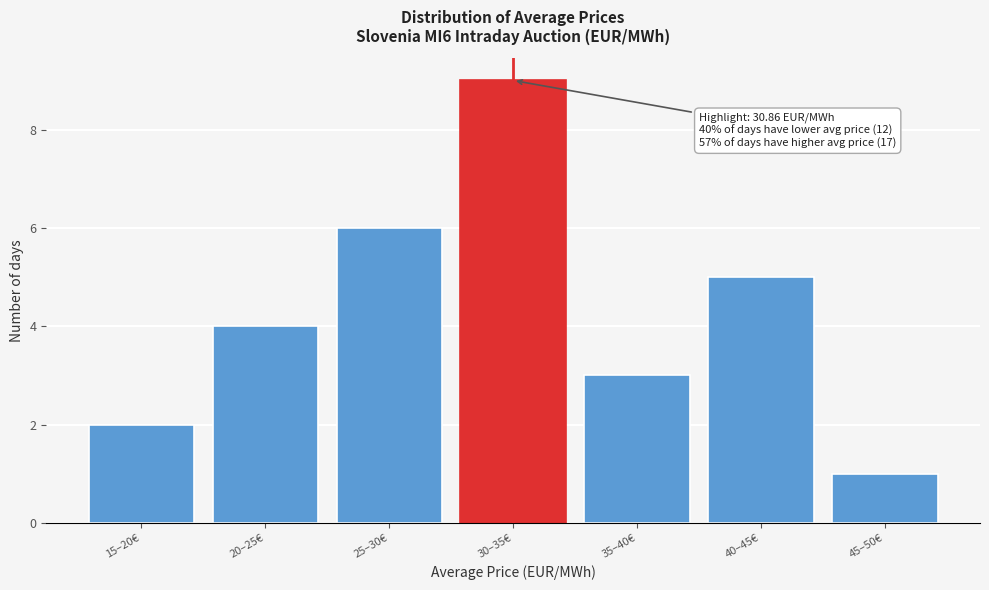

Reading right to left, list all the values displayed in this chart.

1	5	3	9	6	4	2